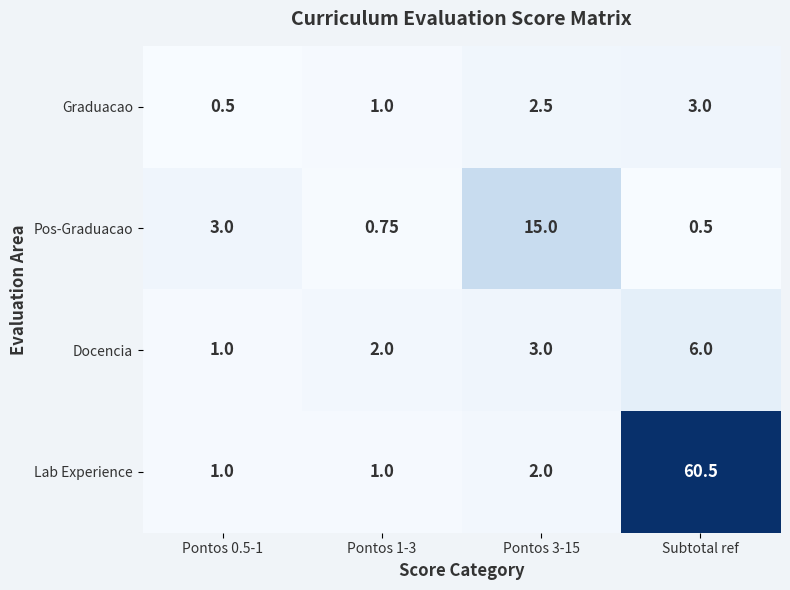

Which series has the widest spread of values?

Lab Experience